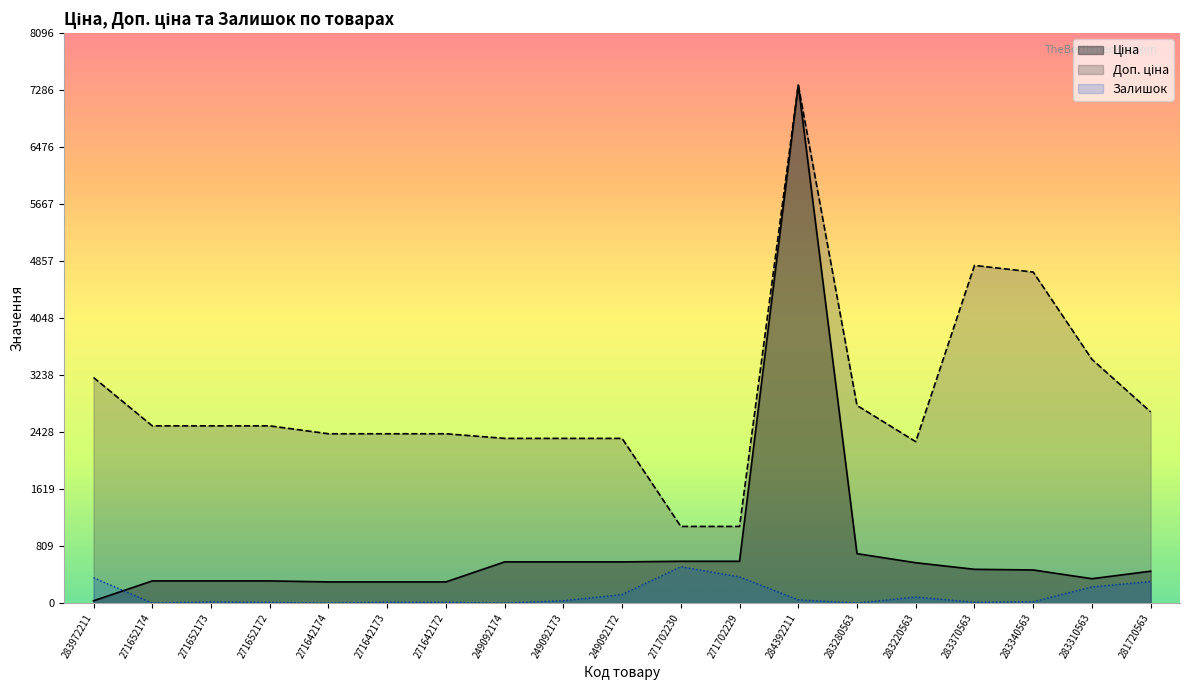

True or false: Залишок and Доп. ціна cross at least once.

False